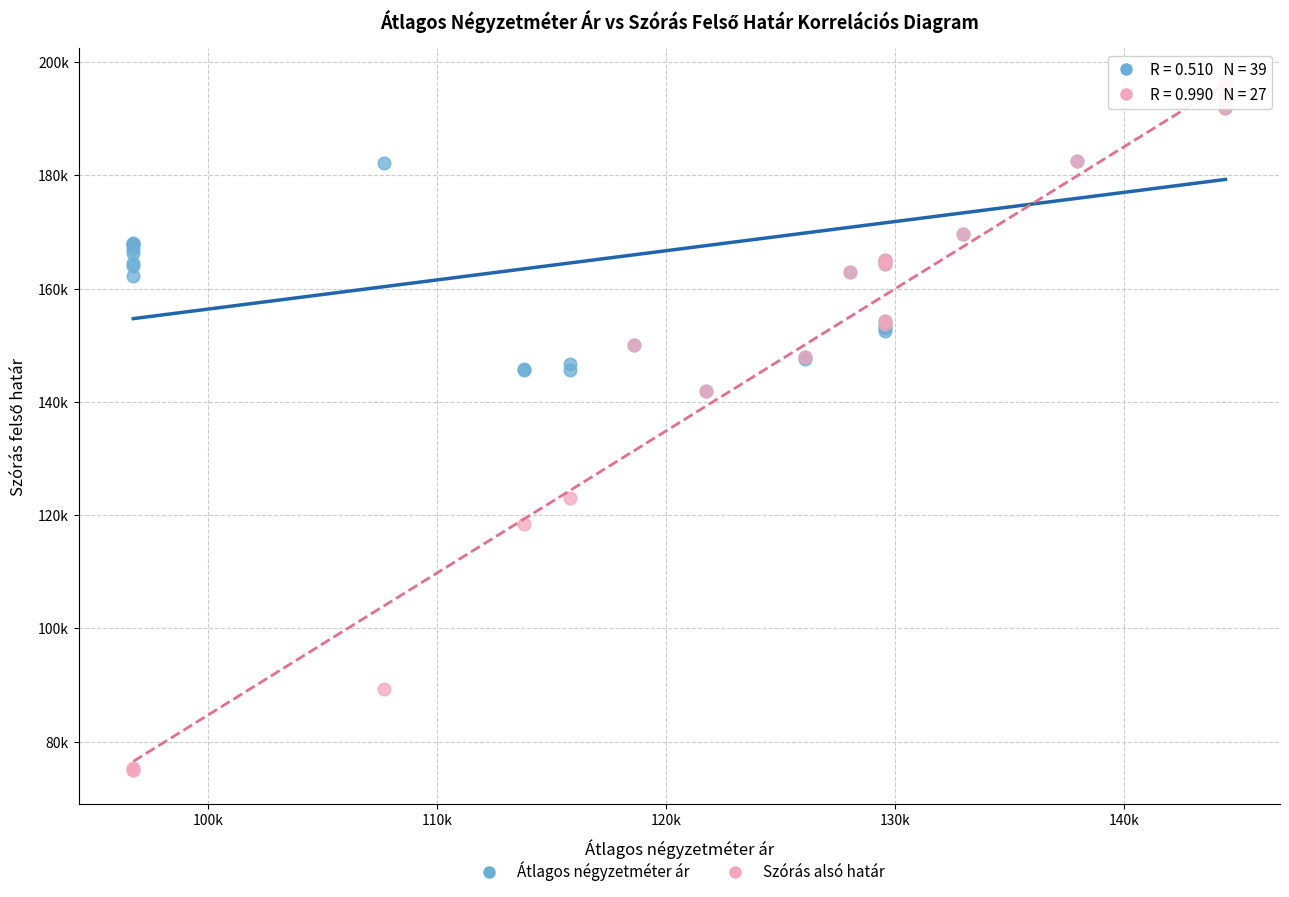

What are all the series names shown in the legend?

Átlagos négyzetméter ár, Szórás alsó határ